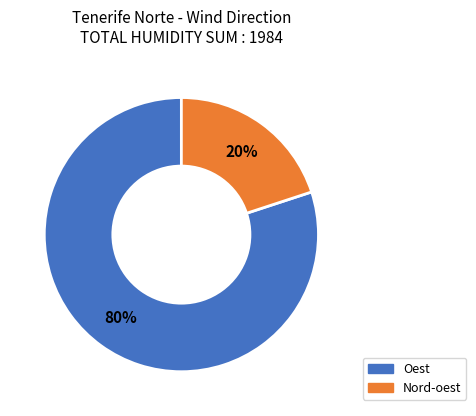

Does any single category account for the majority?

Yes